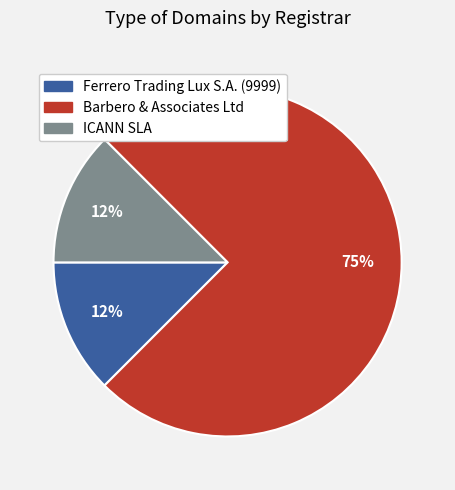

Approximately how many times larger is the value at ICANN SLA compared to Barbero & Associates Ltd?

0.2